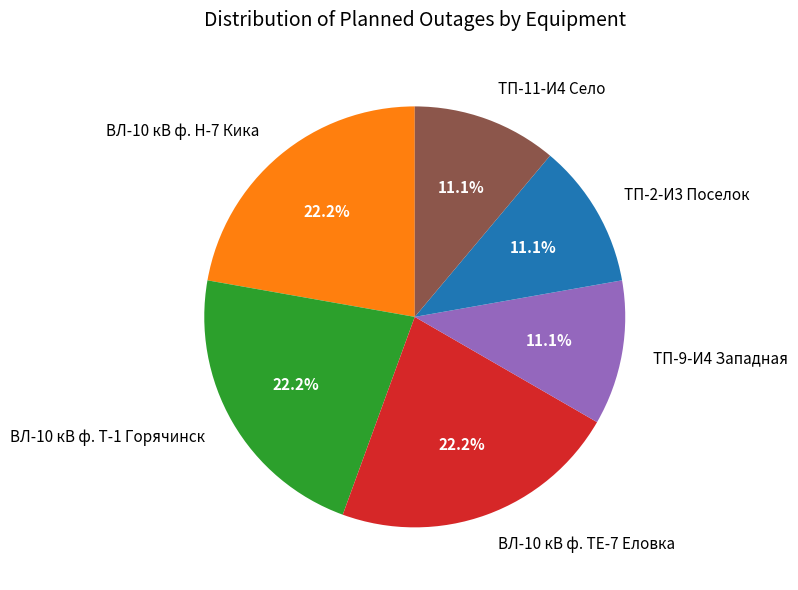

Does ТП-9-И4 Западная represent more than half of the total?

No